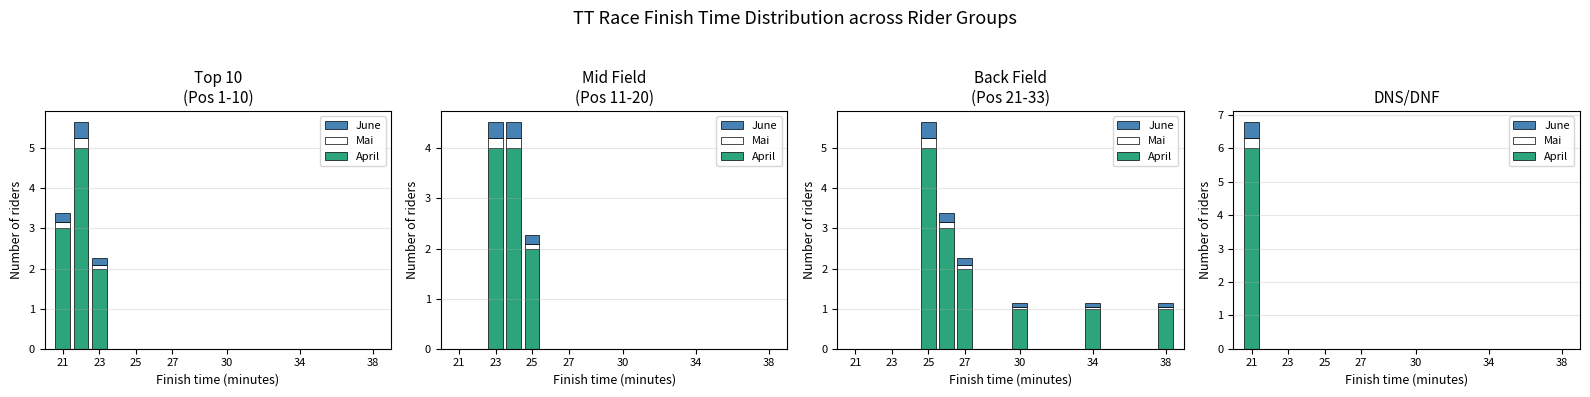

Which category has the lowest value across all series?

23